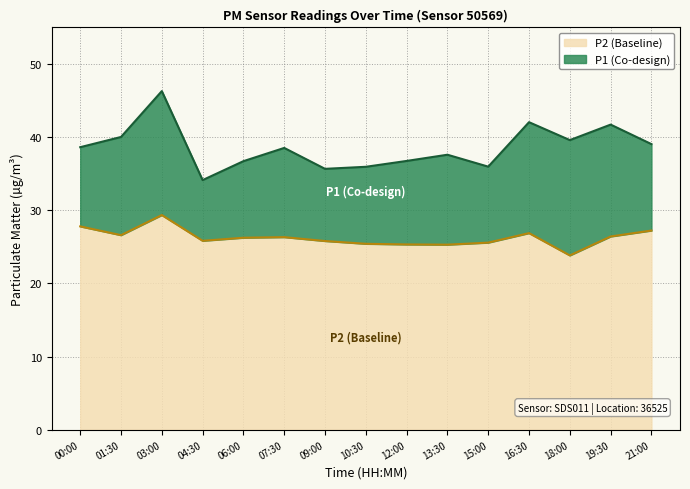

True or false: P1 and P2 cross at least once.

False